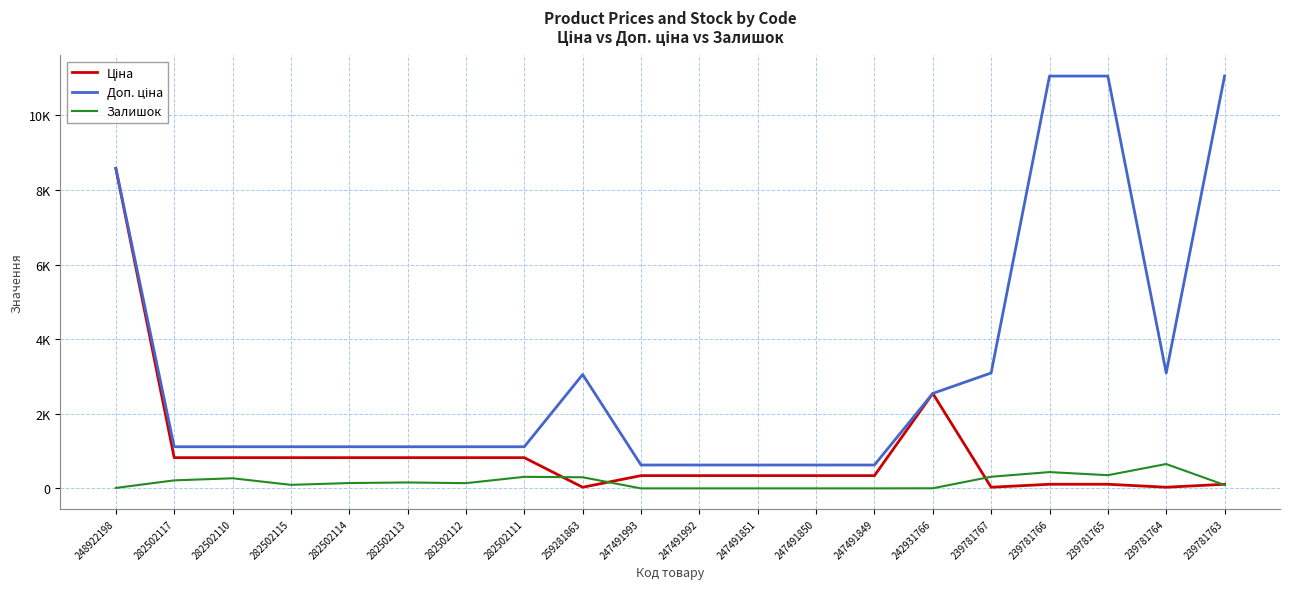

Where is the first local minimum for Залишок?

282502115